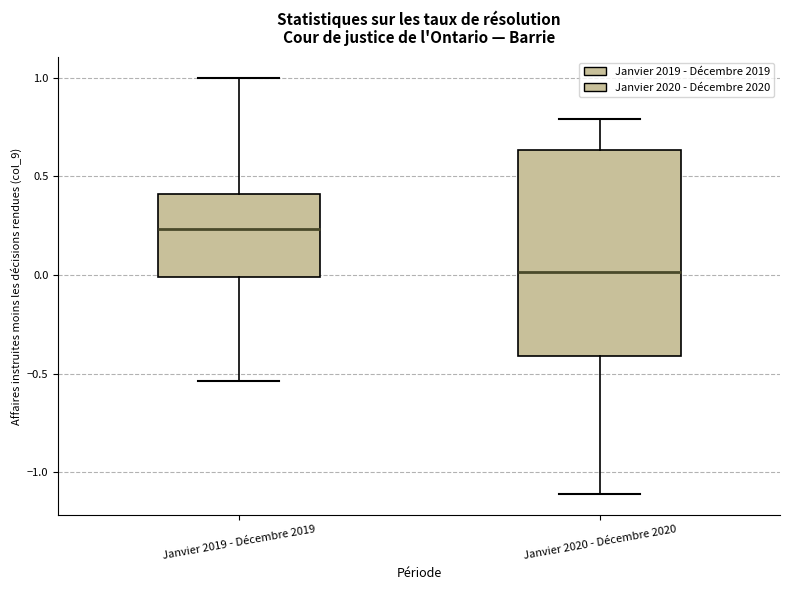

Reading left to right, read every box against the y-axis: the position of its median line, the range the box covers, and the ends of its whiskers. The values are not printed on the chart, so give them approximately, as read against the axis.

Janvier 2019 - Décembre 2019: median 0.25, box 0.00 to 0.40, whiskers -0.55 to 1.00
Janvier 2020 - Décembre 2020: median 0.00, box -0.40 to 0.65, whiskers -1.10 to 0.80